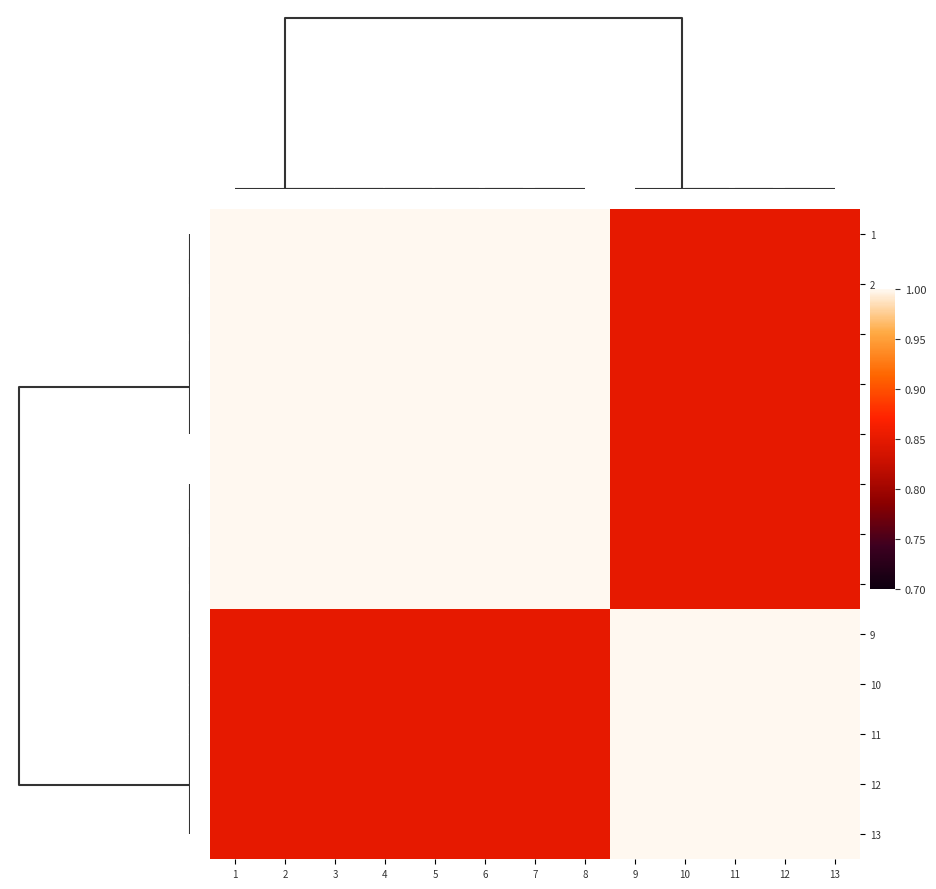

Reading right to left, extract all data points from this chart.

1: 13=0.8	12=0.8	11=0.8	10=0.8	9=0.8	8=1.0	7=1.0	6=1.0	5=1.0	4=1.0	3=1.0	2=1.0	1=1.0
2: 13=0.8	12=0.8	11=0.8	10=0.8	9=0.8	8=1.0	7=1.0	6=1.0	5=1.0	4=1.0	3=1.0	2=1.0	1=1.0
3: 13=0.8	12=0.8	11=0.8	10=0.8	9=0.8	8=1.0	7=1.0	6=1.0	5=1.0	4=1.0	3=1.0	2=1.0	1=1.0
4: 13=0.8	12=0.8	11=0.8	10=0.8	9=0.8	8=1.0	7=1.0	6=1.0	5=1.0	4=1.0	3=1.0	2=1.0	1=1.0
5: 13=0.8	12=0.8	11=0.8	10=0.8	9=0.8	8=1.0	7=1.0	6=1.0	5=1.0	4=1.0	3=1.0	2=1.0	1=1.0
6: 13=0.8	12=0.8	11=0.8	10=0.8	9=0.8	8=1.0	7=1.0	6=1.0	5=1.0	4=1.0	3=1.0	2=1.0	1=1.0
7: 13=0.8	12=0.8	11=0.8	10=0.8	9=0.8	8=1.0	7=1.0	6=1.0	5=1.0	4=1.0	3=1.0	2=1.0	1=1.0
8: 13=0.8	12=0.8	11=0.8	10=0.8	9=0.8	8=1.0	7=1.0	6=1.0	5=1.0	4=1.0	3=1.0	2=1.0	1=1.0
9: 13=1.0	12=1.0	11=1.0	10=1.0	9=1.0	8=0.8	7=0.8	6=0.8	5=0.8	4=0.8	3=0.8	2=0.8	1=0.8
10: 13=1.0	12=1.0	11=1.0	10=1.0	9=1.0	8=0.8	7=0.8	6=0.8	5=0.8	4=0.8	3=0.8	2=0.8	1=0.8
11: 13=1.0	12=1.0	11=1.0	10=1.0	9=1.0	8=0.8	7=0.8	6=0.8	5=0.8	4=0.8	3=0.8	2=0.8	1=0.8
12: 13=1.0	12=1.0	11=1.0	10=1.0	9=1.0	8=0.8	7=0.8	6=0.8	5=0.8	4=0.8	3=0.8	2=0.8	1=0.8
13: 13=1.0	12=1.0	11=1.0	10=1.0	9=1.0	8=0.8	7=0.8	6=0.8	5=0.8	4=0.8	3=0.8	2=0.8	1=0.8